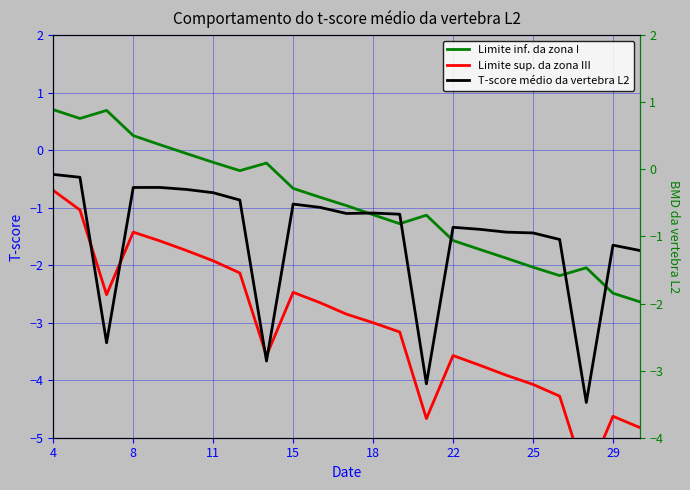

Which has a higher value, 20 or 10?

10